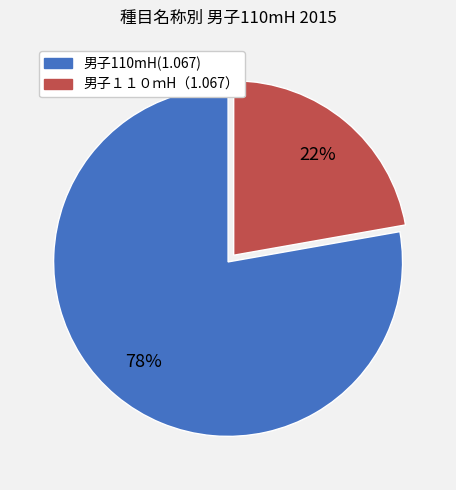

To the nearest percent, what portion does 男子110mH(1.067) represent?

78%